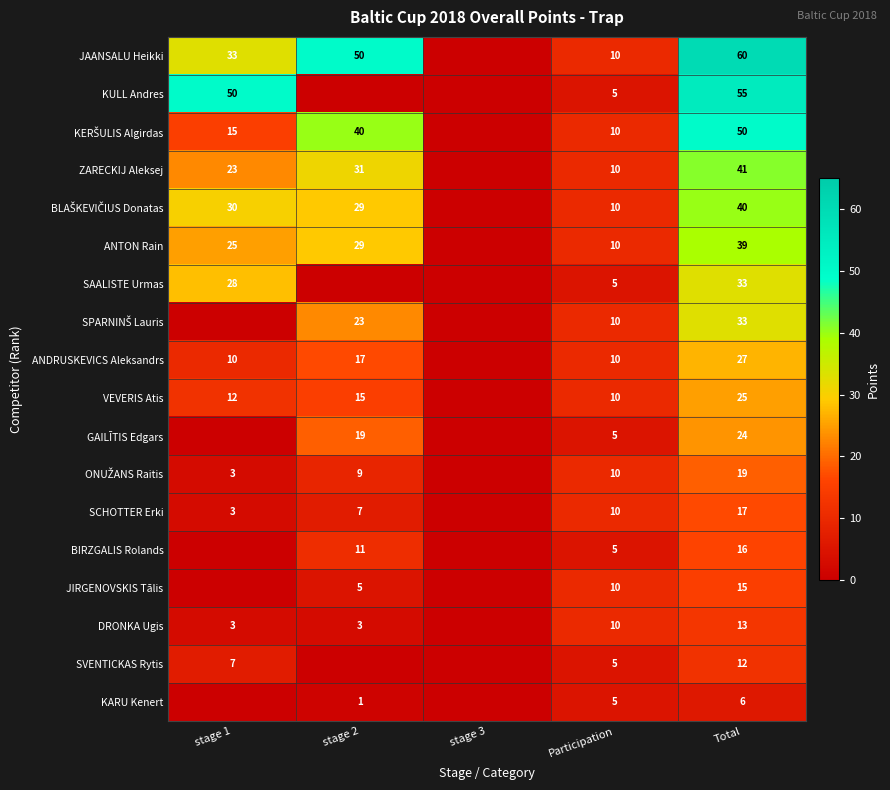

What is the total value across all series at Total?

525